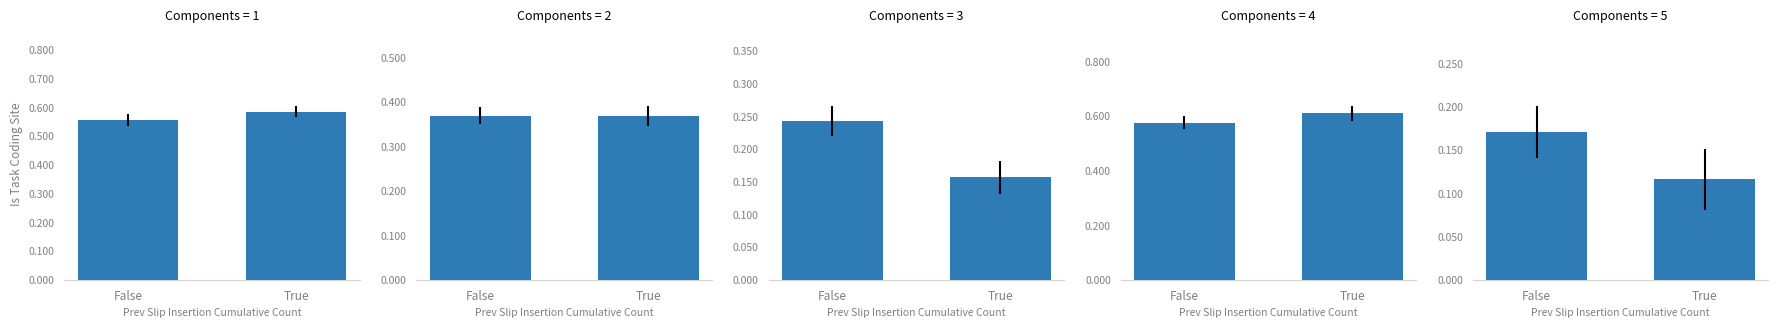

List the labels in order of value, largest first.

False, True